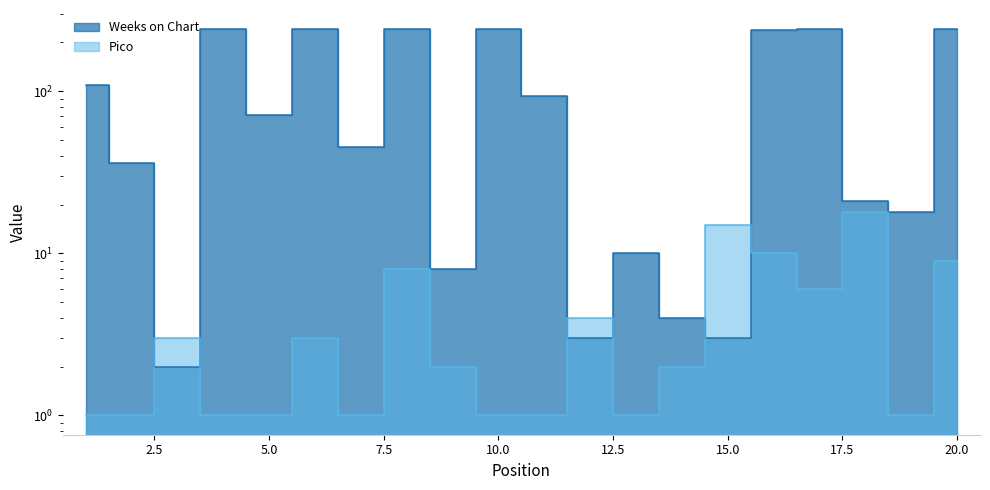

Is the value of Pico at 18 greater than the value of Weeks on Chart at 7?

No